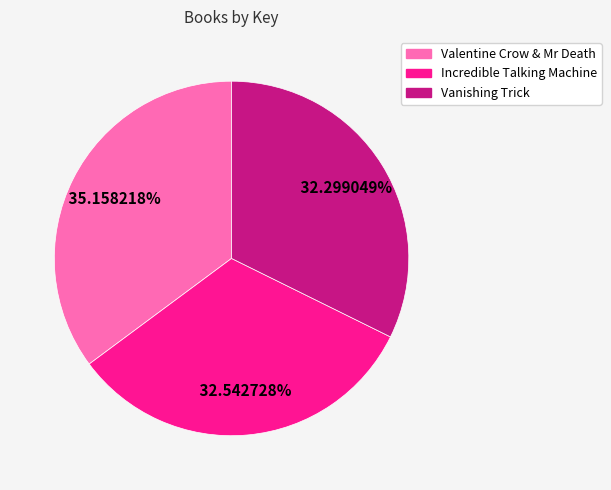

Between Incredible Talking Machine and Valentine Crow & Mr Death, which is larger?

Valentine Crow & Mr Death